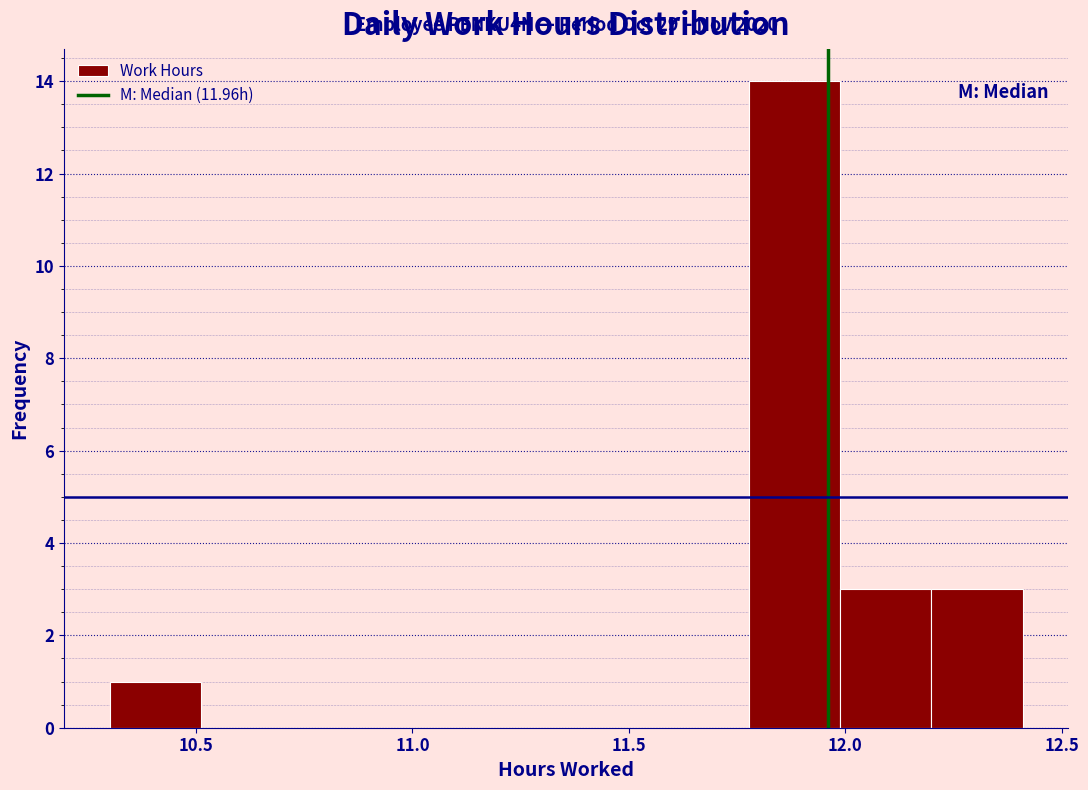

Which range on the x-axis has the tallest bar?

11.80 to 12.00